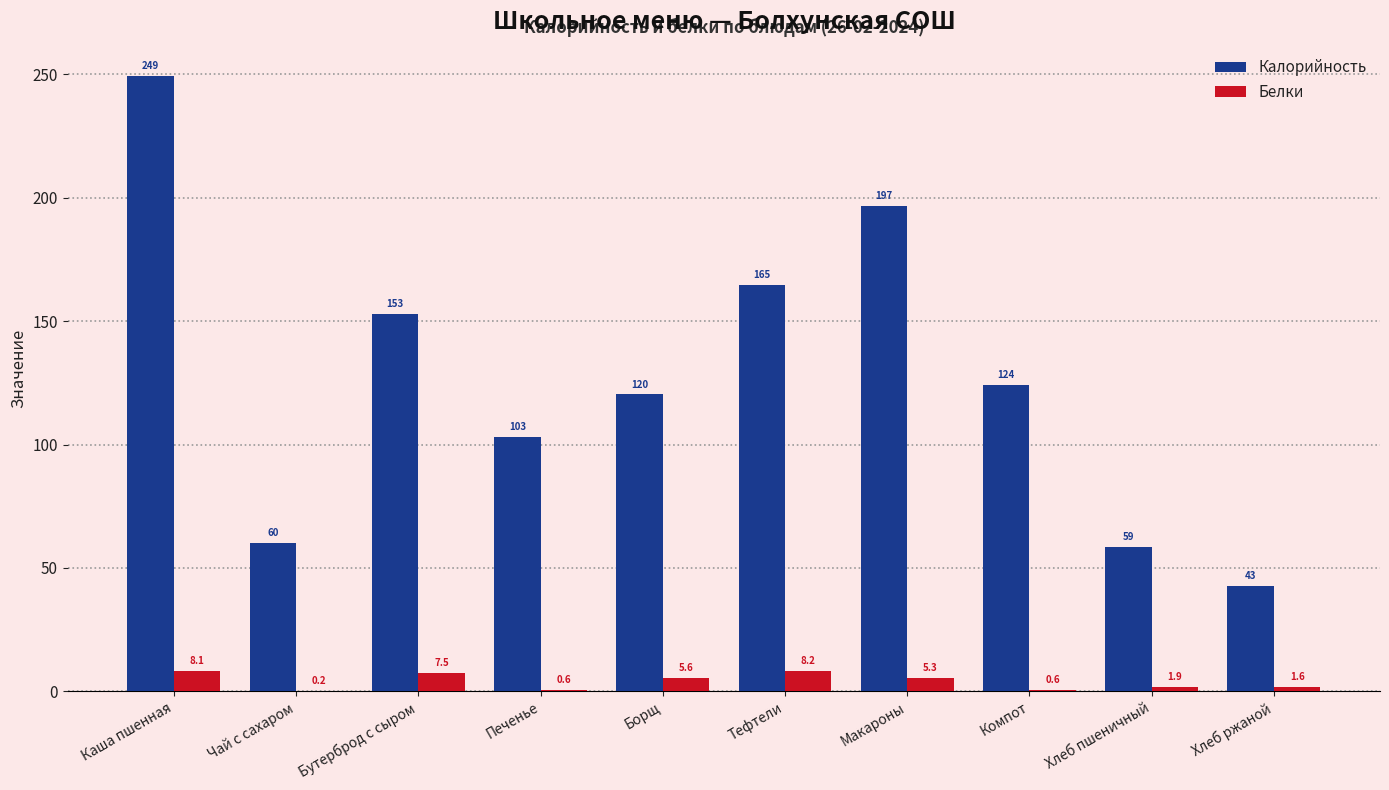

How many groups of bars are there?

10